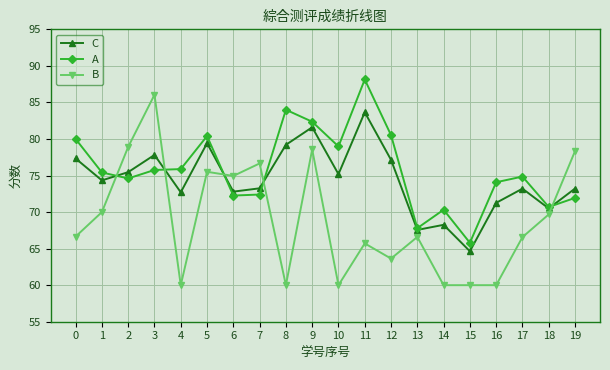

What is the minimum value for A?

65.8